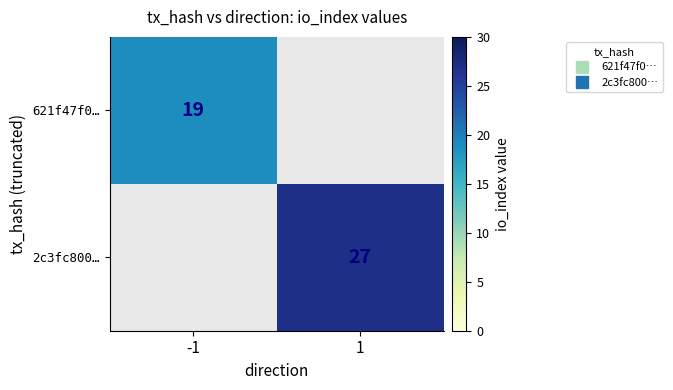

List the labels in order of 621f47f0… value, smallest first.

-1, 1